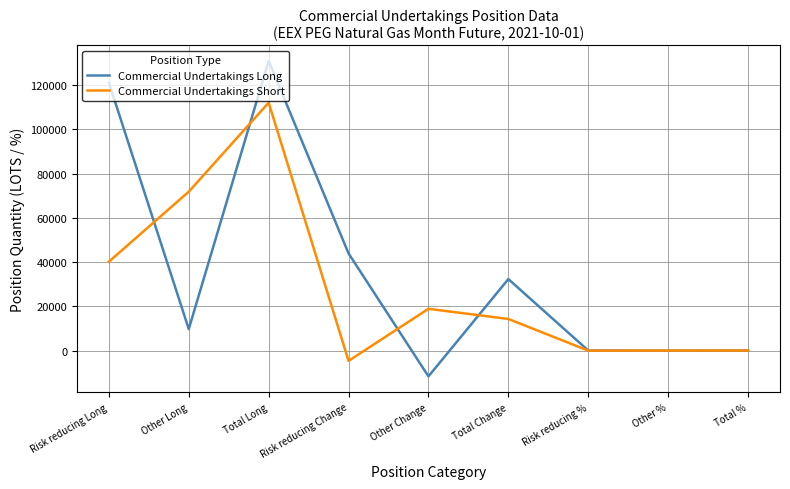

Which label corresponds to the largest value in the chart?

Total Long